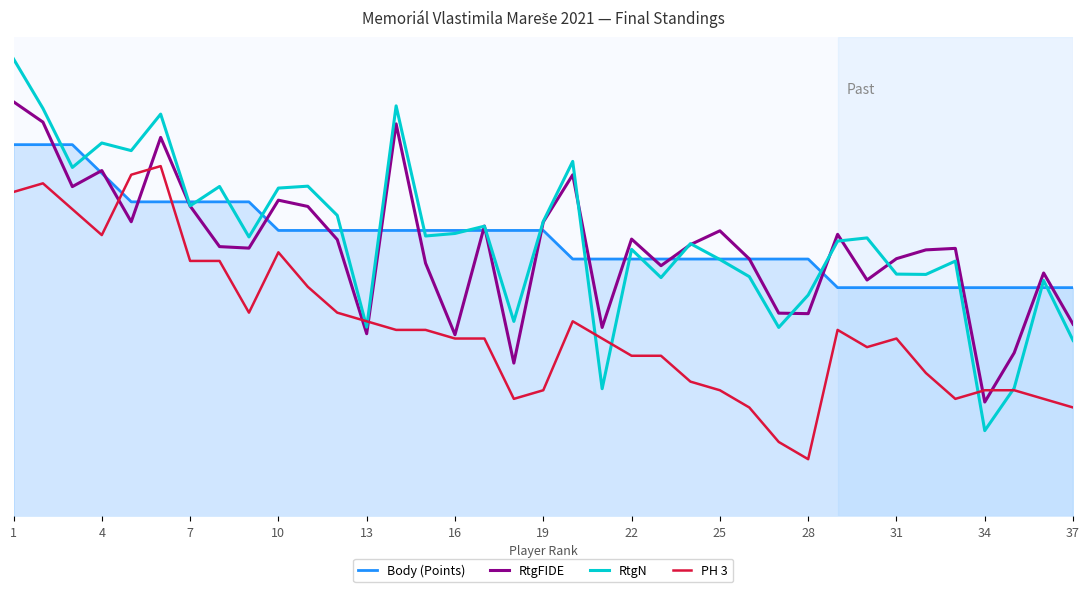

Which series has the largest range (max minus min)?

RtgN